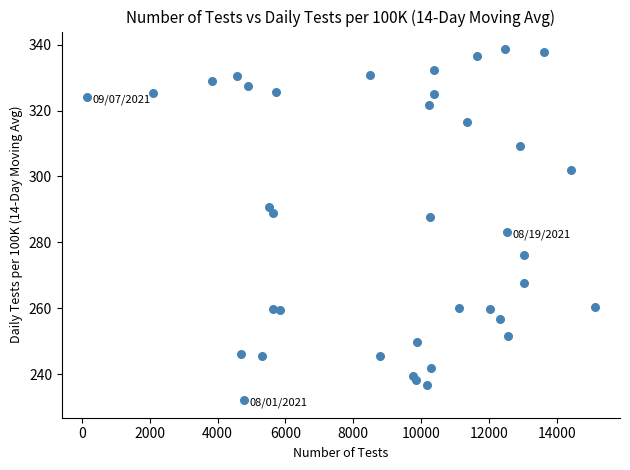

What is the range of Y values (max minus min)?

106.6